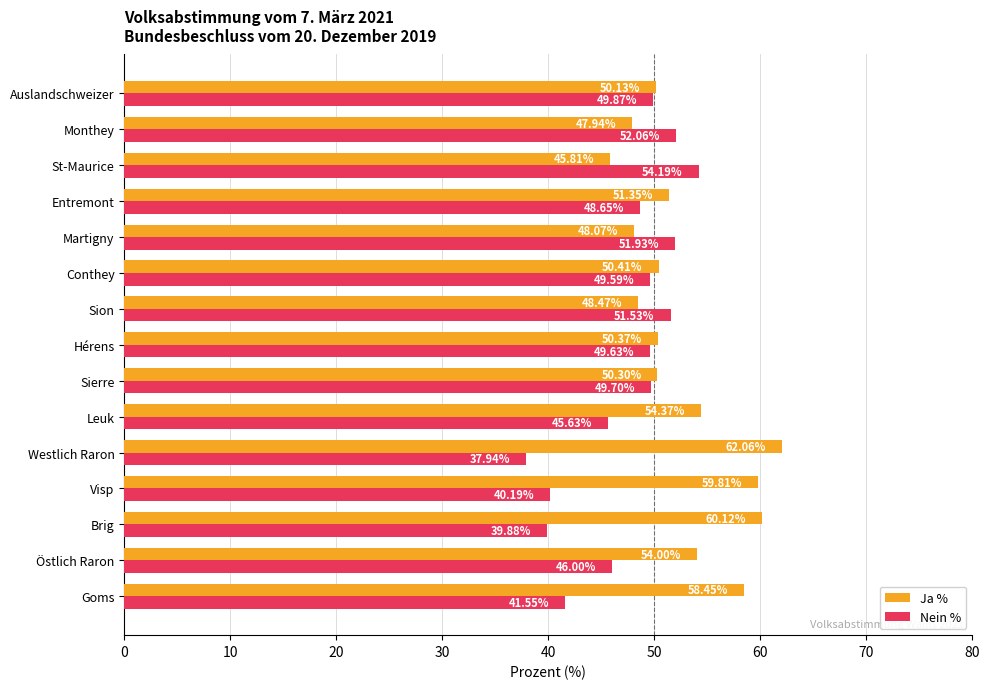

What is the sum of all Nein % values?

708.3